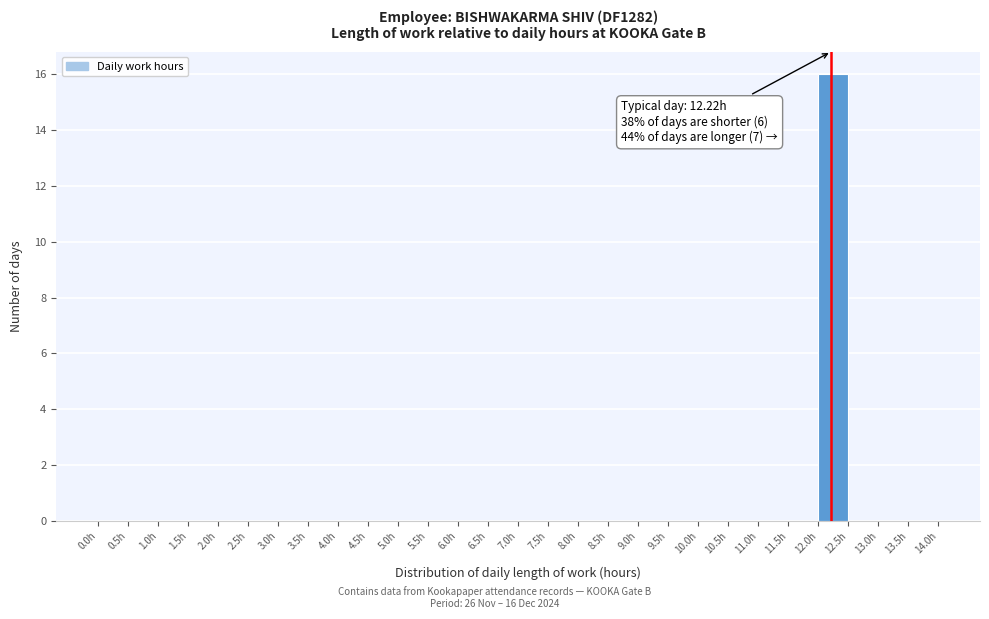

Over which range of the x-axis is the bar tallest?

12.0 to 12.5